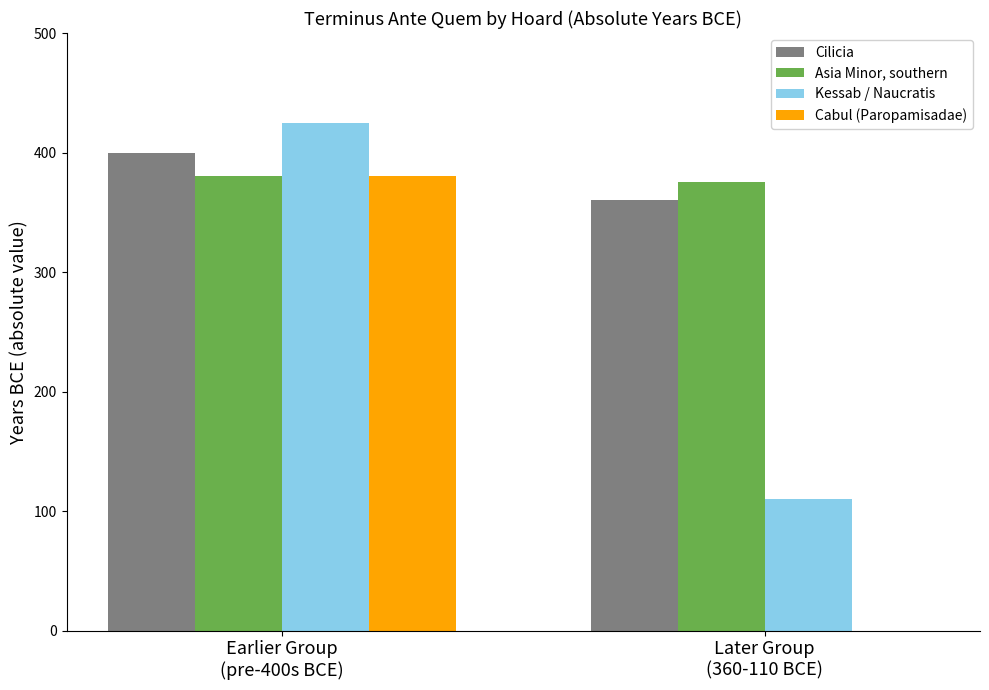

What is the maximum value for Asia Minor, southern?

380